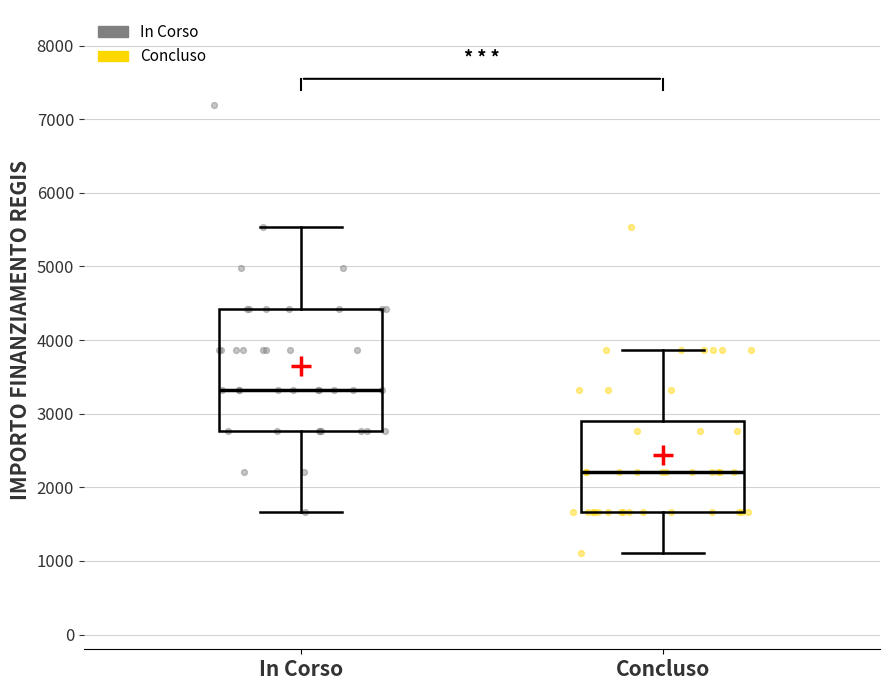

Where does the median line of the box for In Corso sit on the y-axis? The values are not printed on the chart, so give them approximately, as read against the axis.

3300